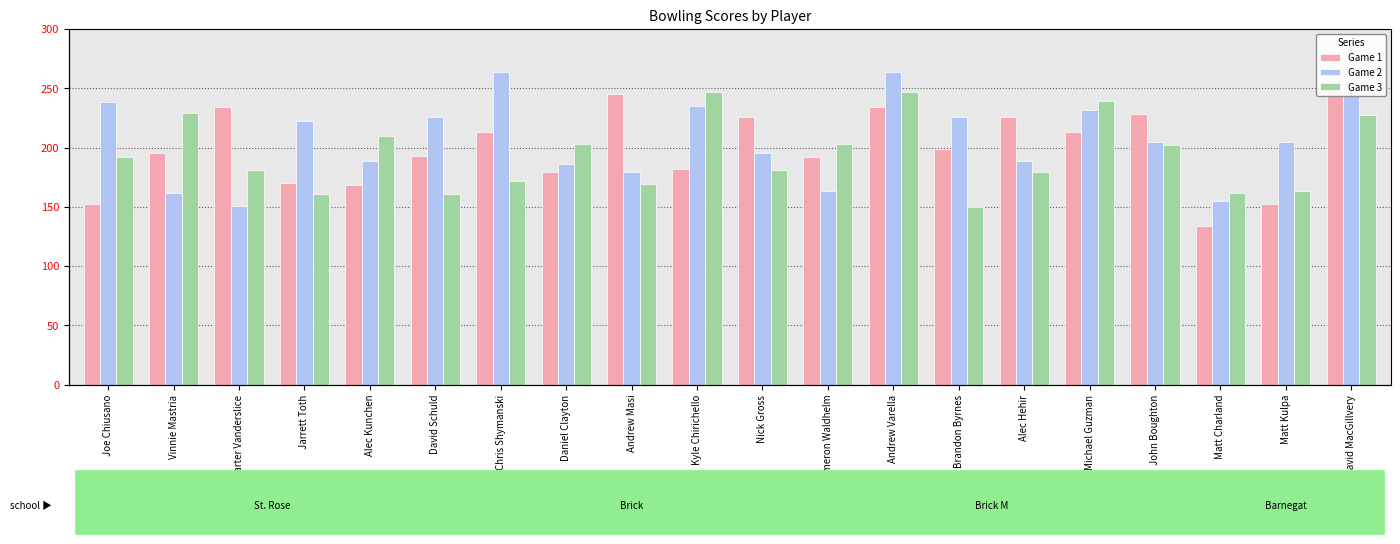

What is the difference between the maximum and minimum values in the Game 1 series?

123